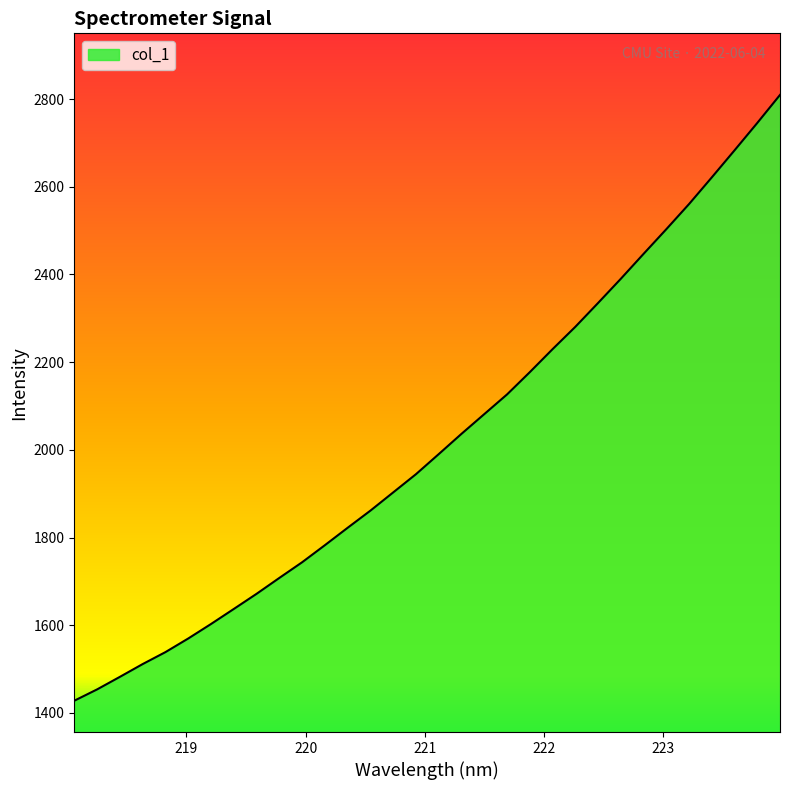

Count the number of values greater than 1990.

16